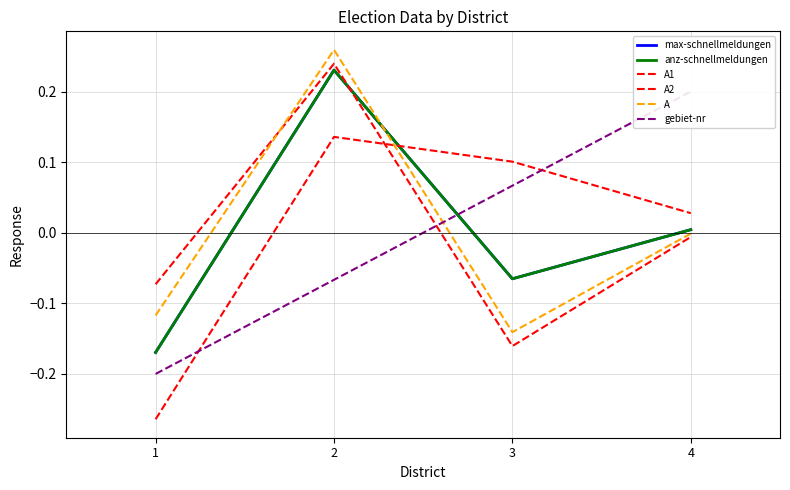

What is the highest value of the A2 series?

0.1